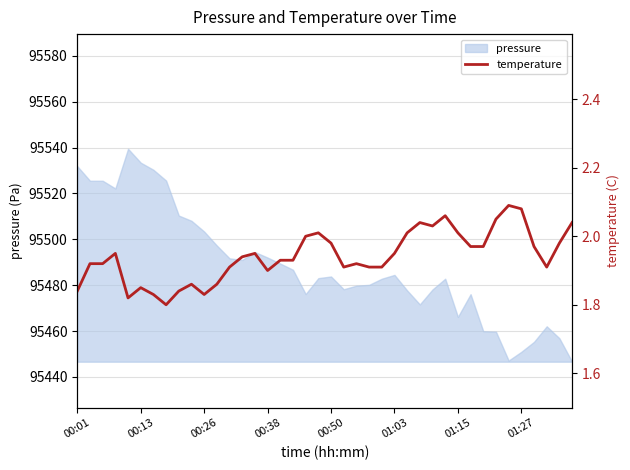

What is the minimum value for pressure?

95446.7